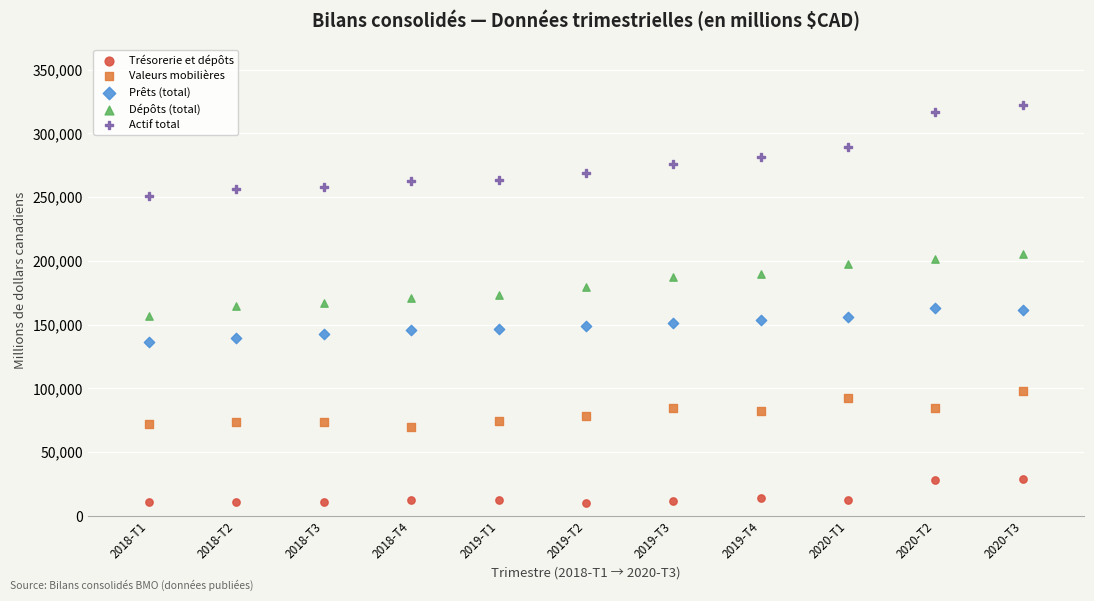

Which series has the largest Y range (max minus min)?

Actif total